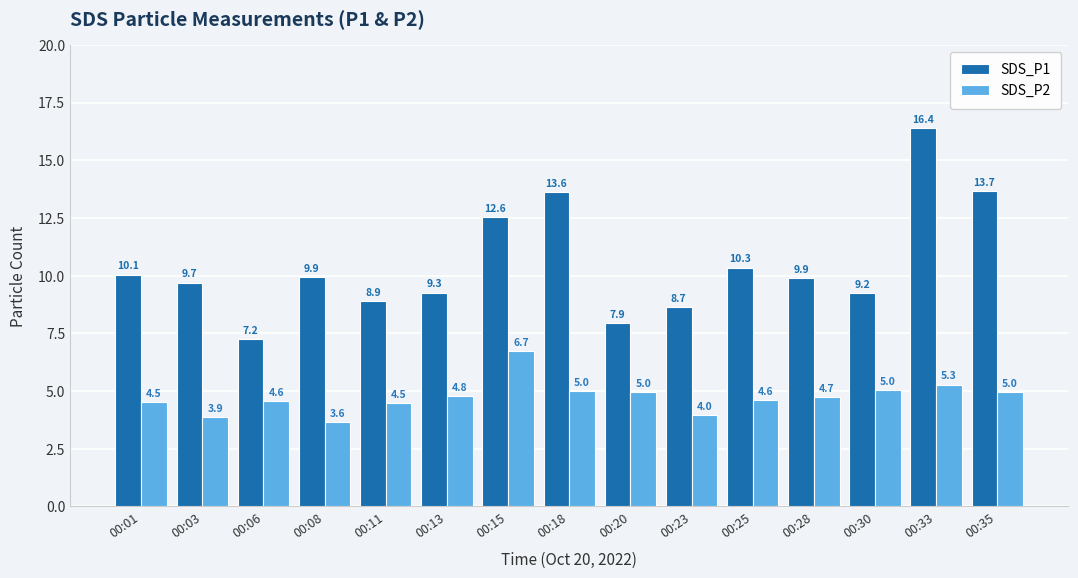

Rank the series by their average value, from lowest to highest.

SDS_P2, SDS_P1